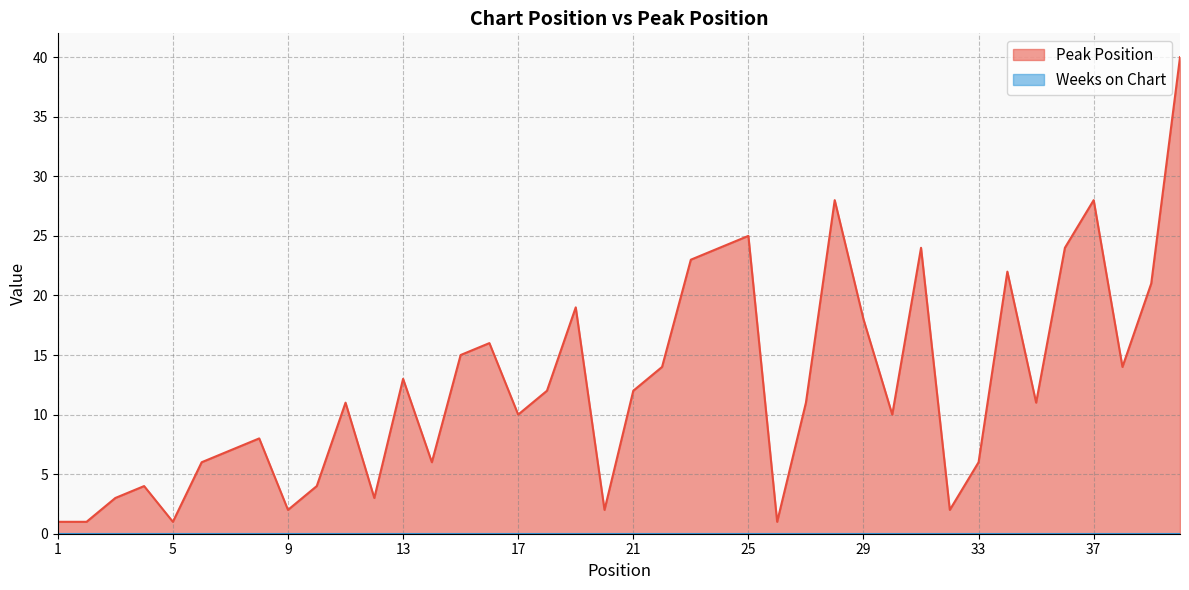

Between 5 and 31, which is larger?

31